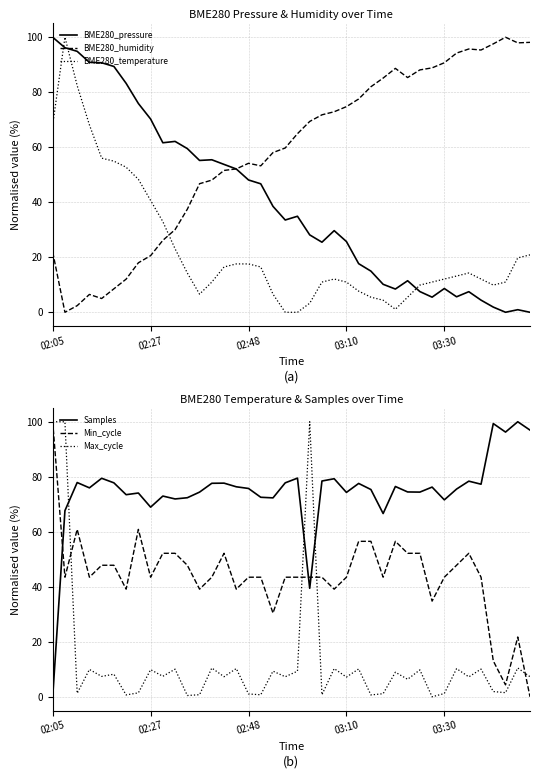

What are all the series names shown in the legend?

BME280_pressure, BME280_humidity, BME280_temperature, Samples, Min_cycle, Max_cycle